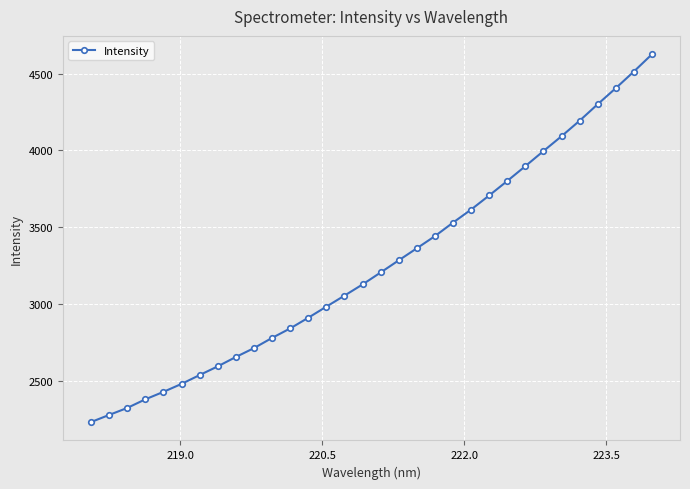

What is the sum of all values?

104297.7